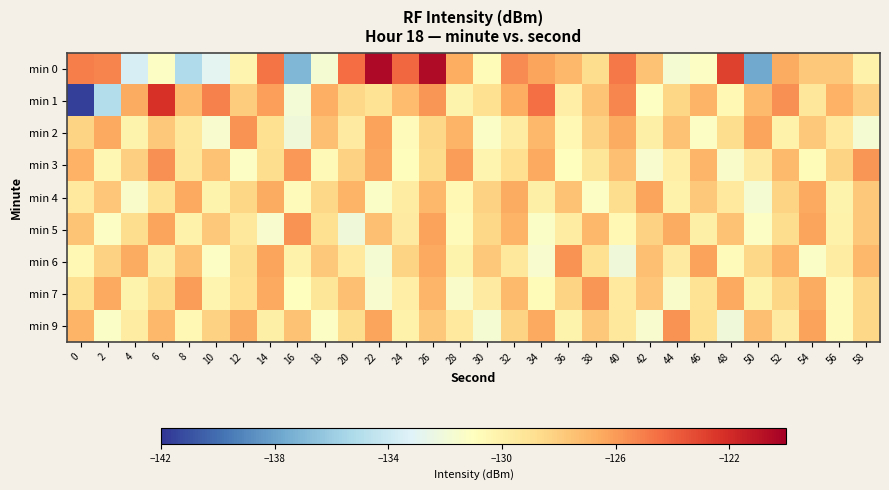

How many data points does each series have?

30